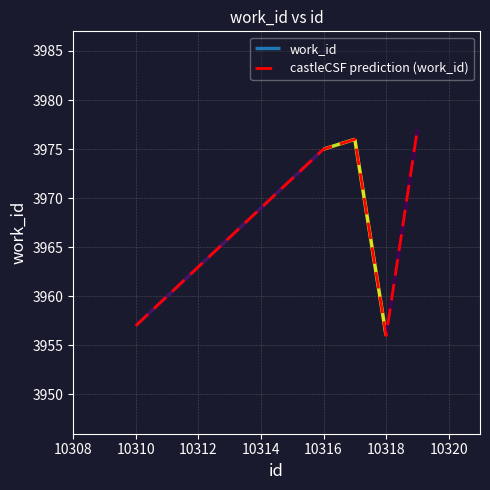

How many interior local valleys (lower than both neighbors) does the data have?

1